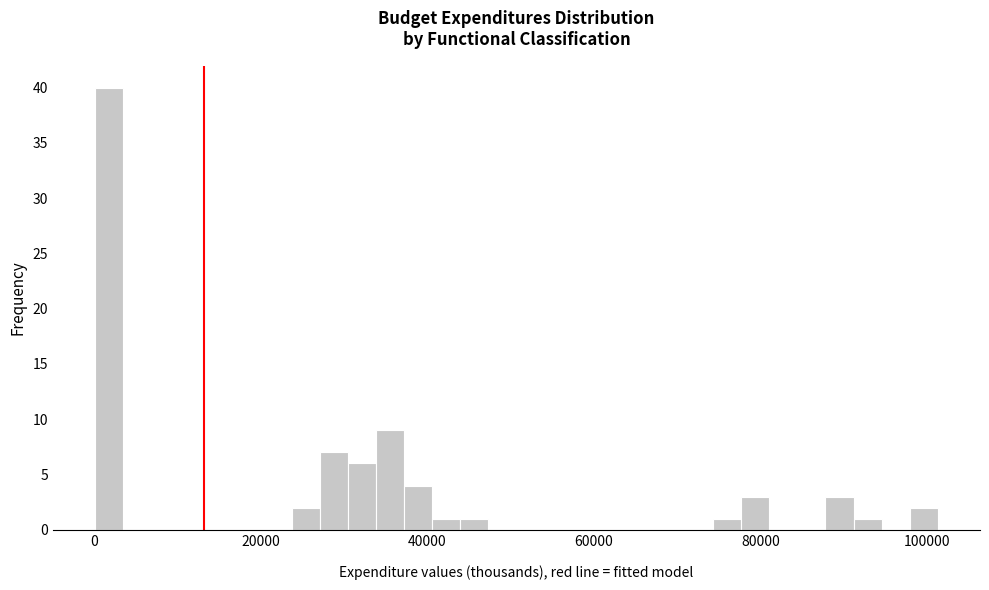

Read against the x-axis, roughly where is the centre of the tallest bar?

2000